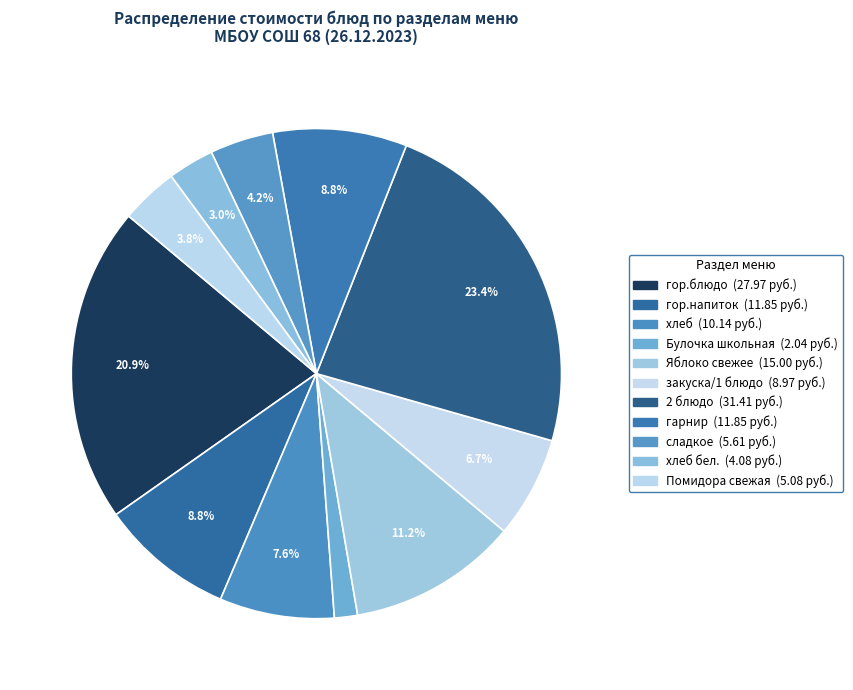

How many slices are in this pie chart?

11